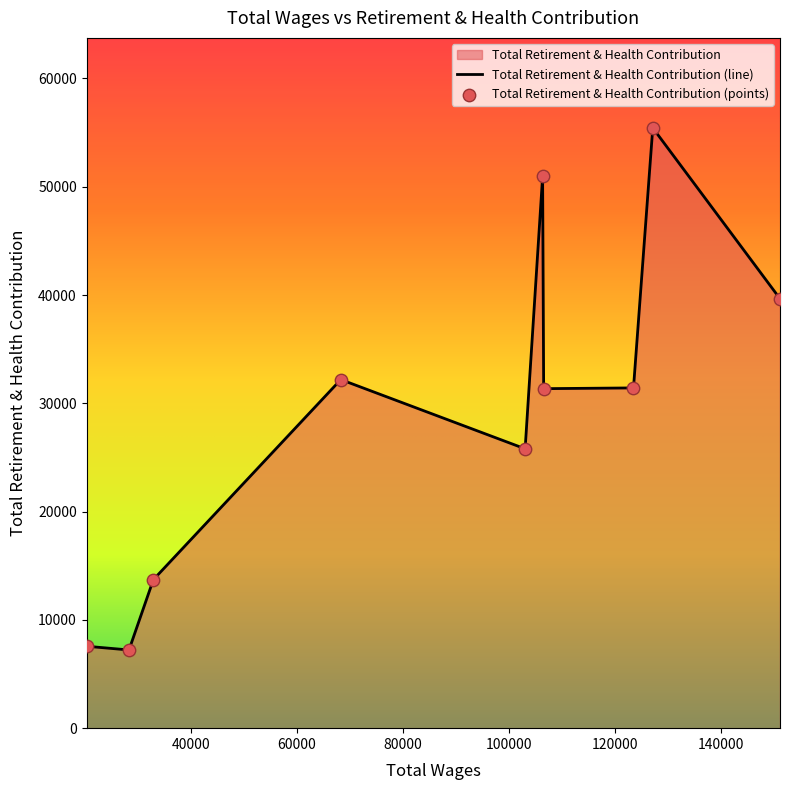

Between 20387.0 and 68315.0, which is larger?

68315.0